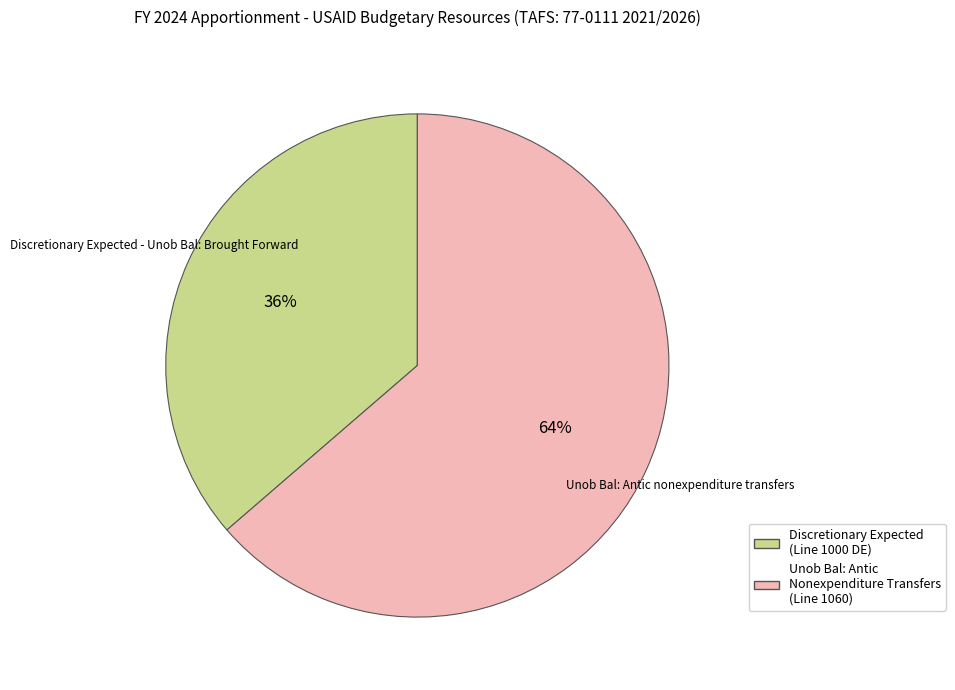

To the nearest percent, what is the average slice percentage?

50%